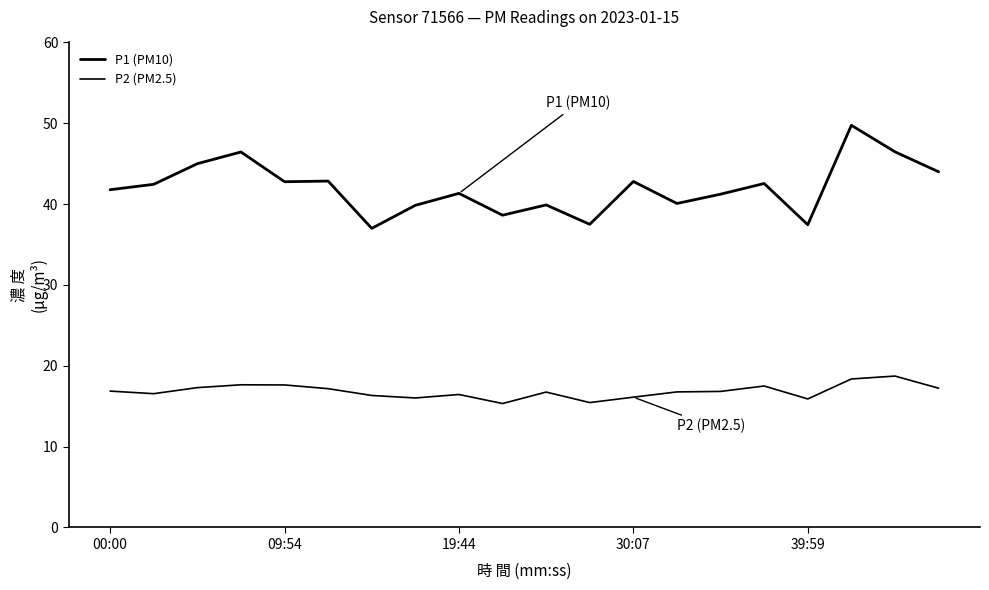

Is this an area chart (filled region under the line)?

No